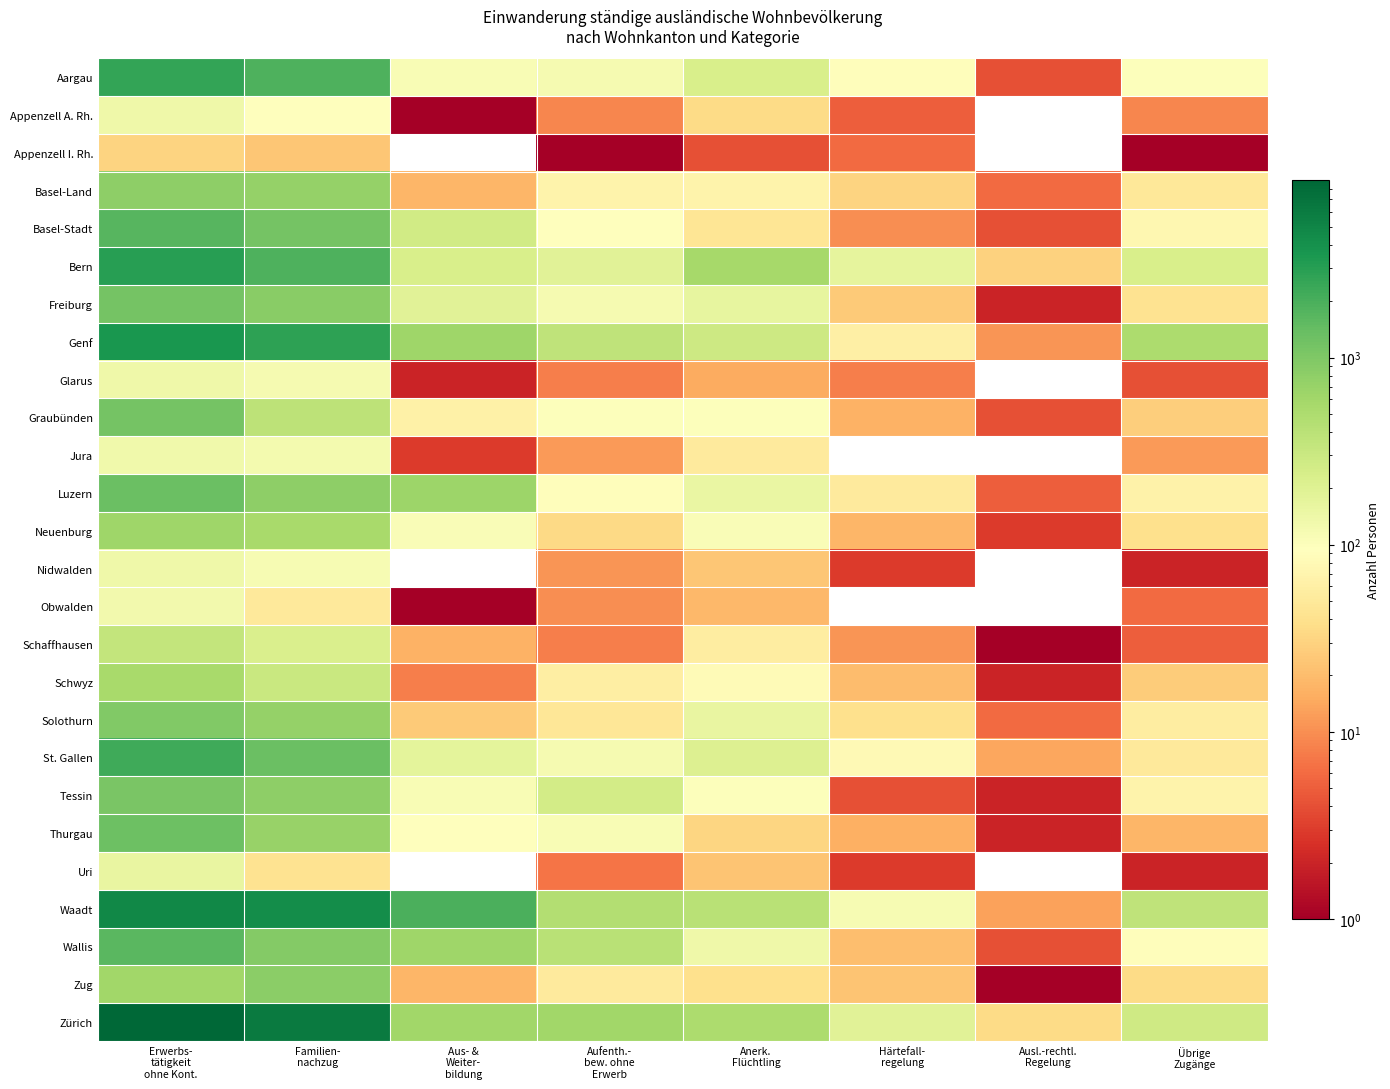

How many distinct data groups are displayed?

26